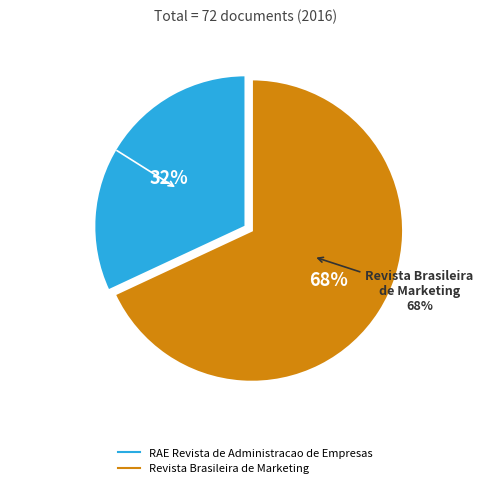

What is the change in value from RAE Revista de Administracao de Empresas to Revista Brasileira de Marketing?

+26